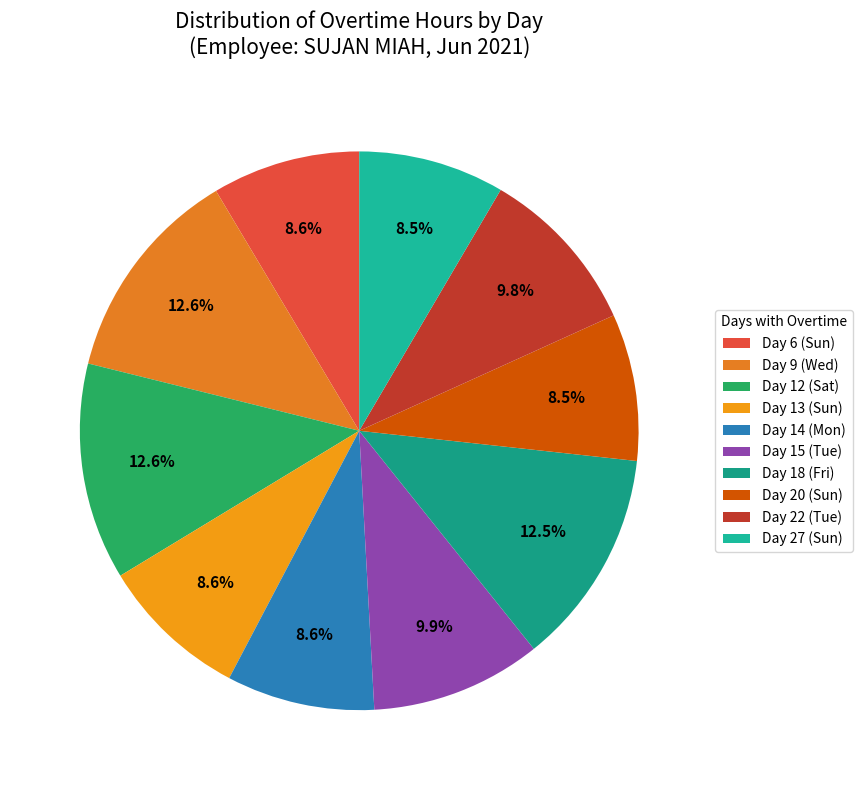

To the nearest percent, what is the difference between the largest and smallest slice percentages?

4%